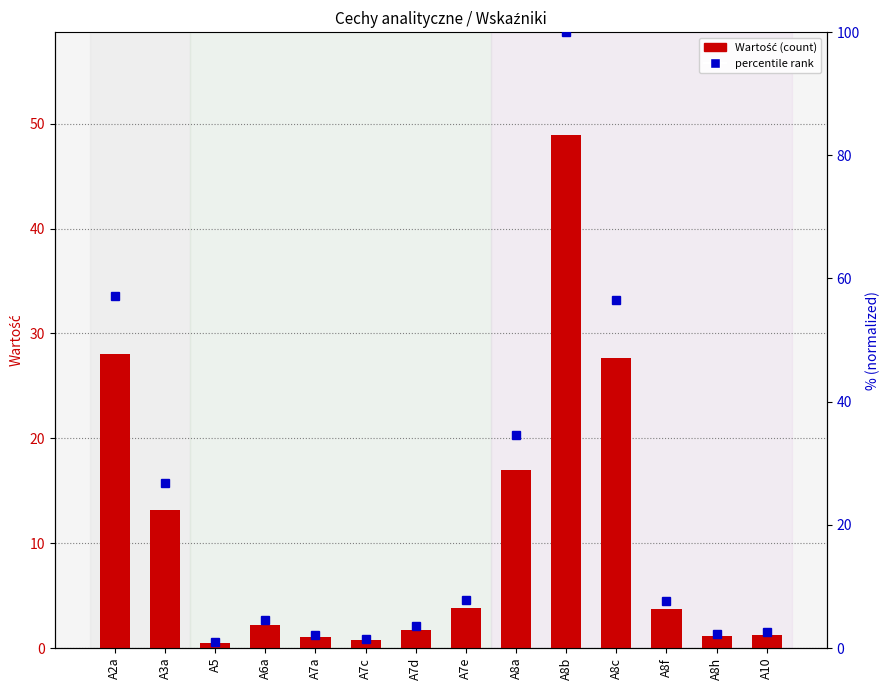

Reading right to left, extract all data points from this chart.

Wartość: 1.3	1.1	3.7	27.6	48.9	17.0	3.8	1.7	0.8	1.0	2.2	0.5	13.1	28.0
percentile rank: 2.6	2.3	7.6	56.5	100.0	34.6	7.8	3.5	1.5	2.1	4.6	0.9	26.8	57.2